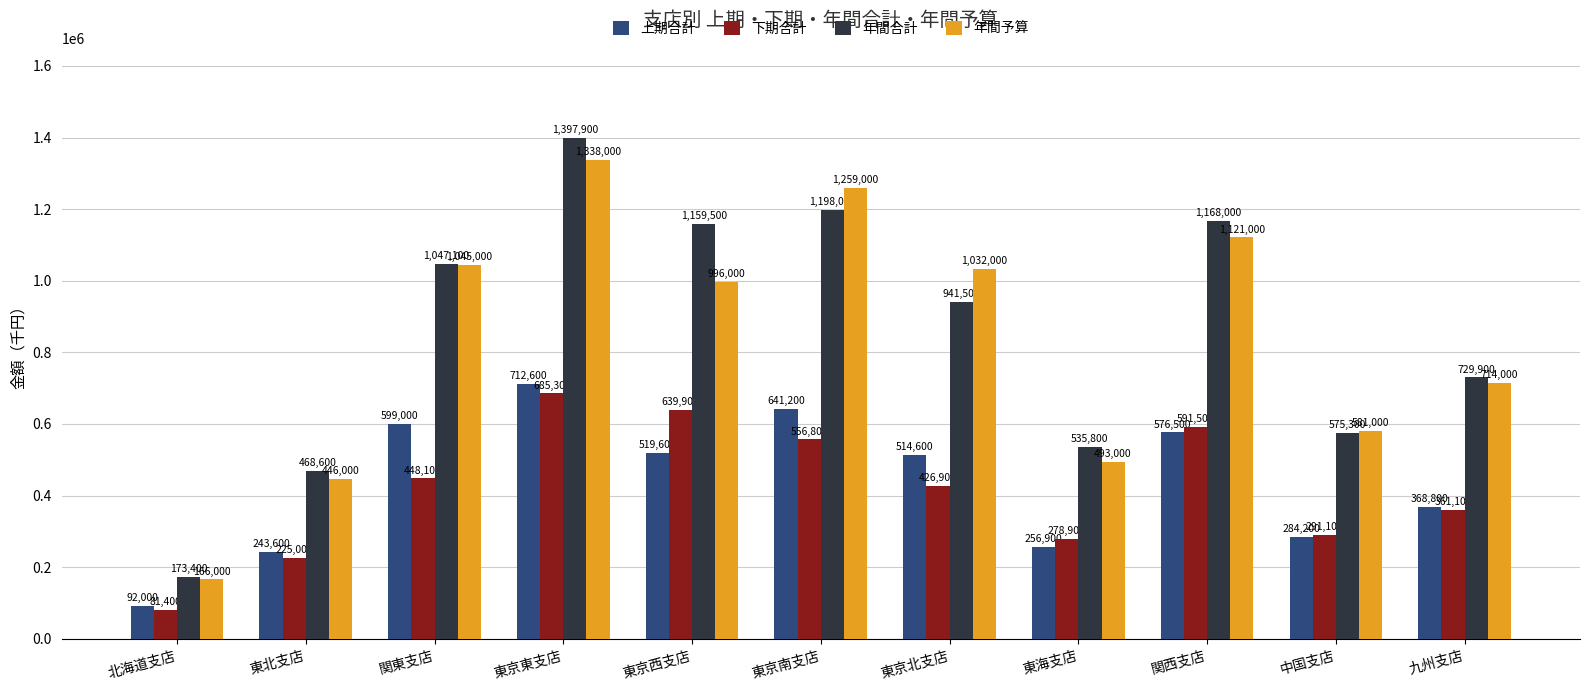

What is the difference between the maximum and second lowest values in the 下期合計 series?

460300